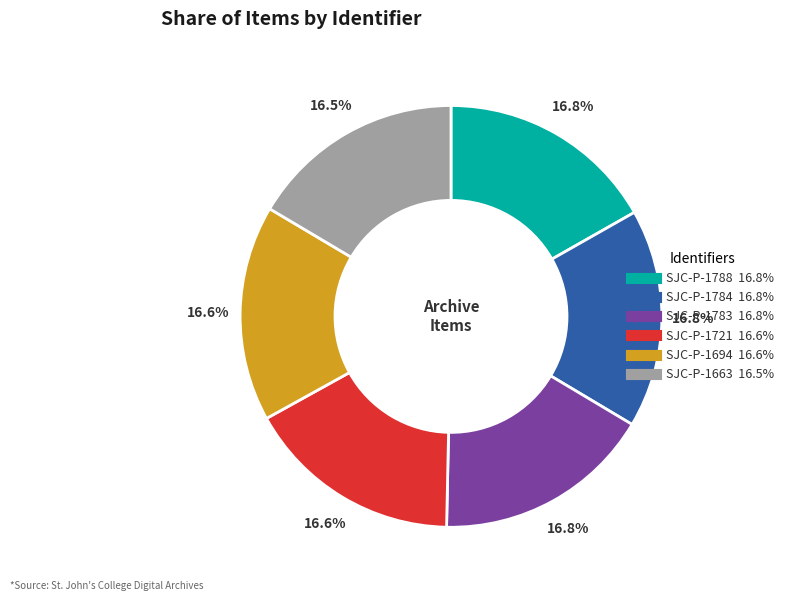

Combined, what portion of the pie is SJC-P-1721 and SJC-P-1783?

33.4%